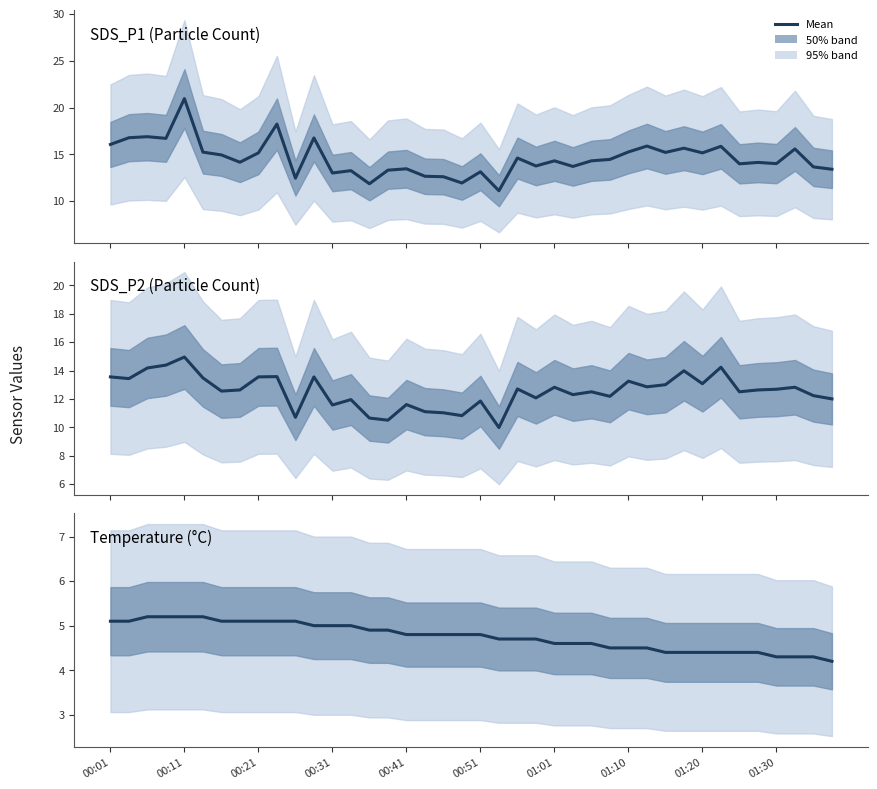

What is the label of the 40th point from the right?

00:01